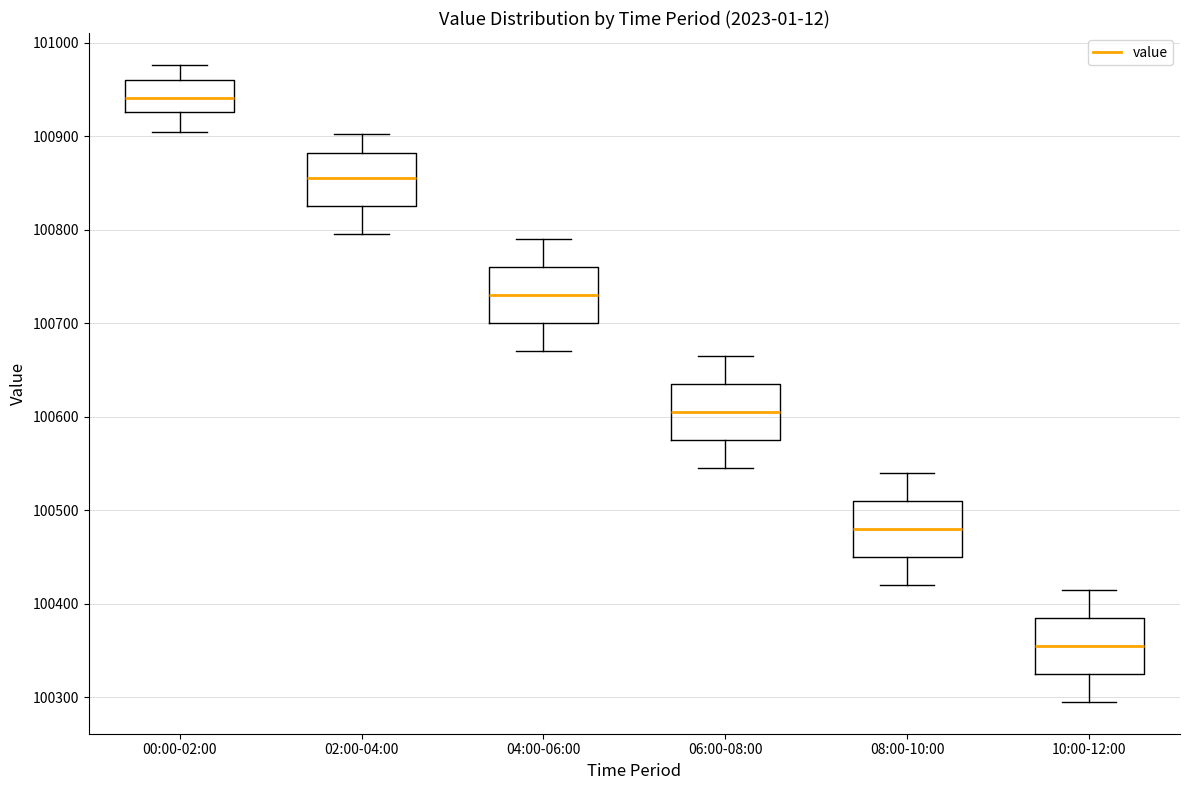

Which box has the lowest median line?

10:00-12:00